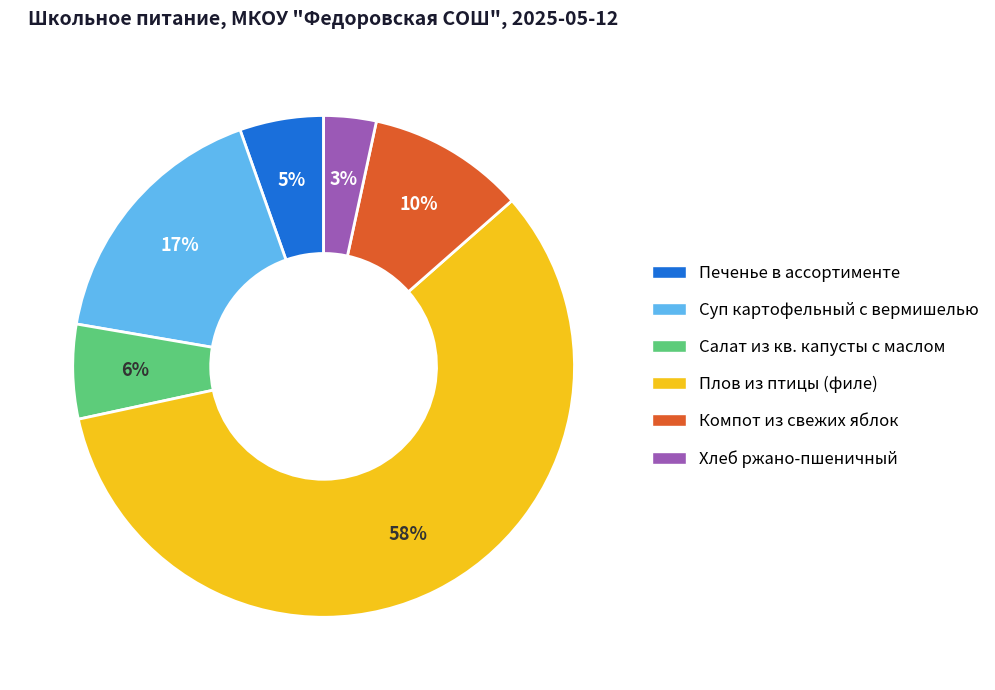

Is there a majority slice in this chart?

Yes